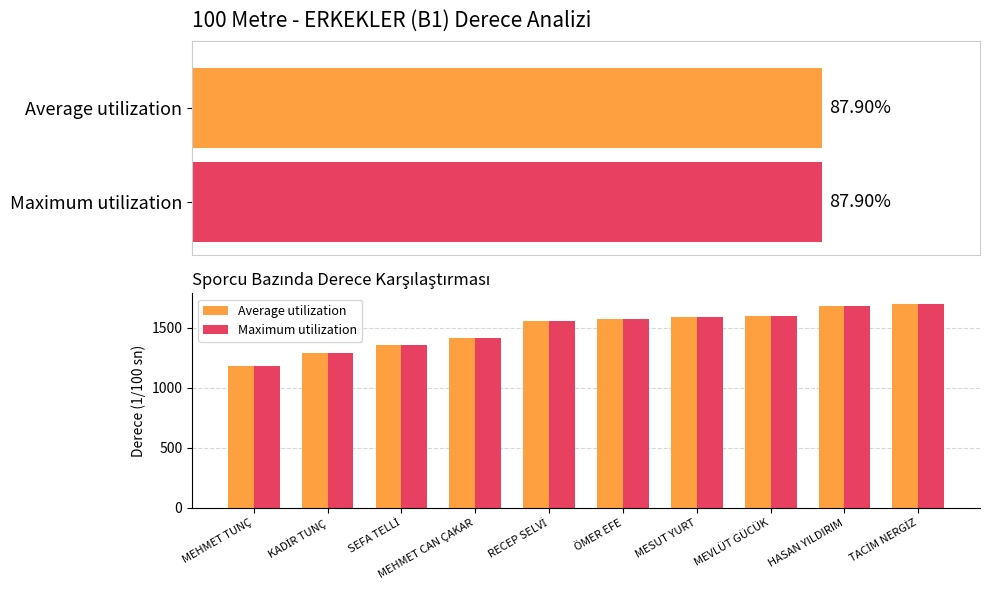

How many groups of bars are there?

10